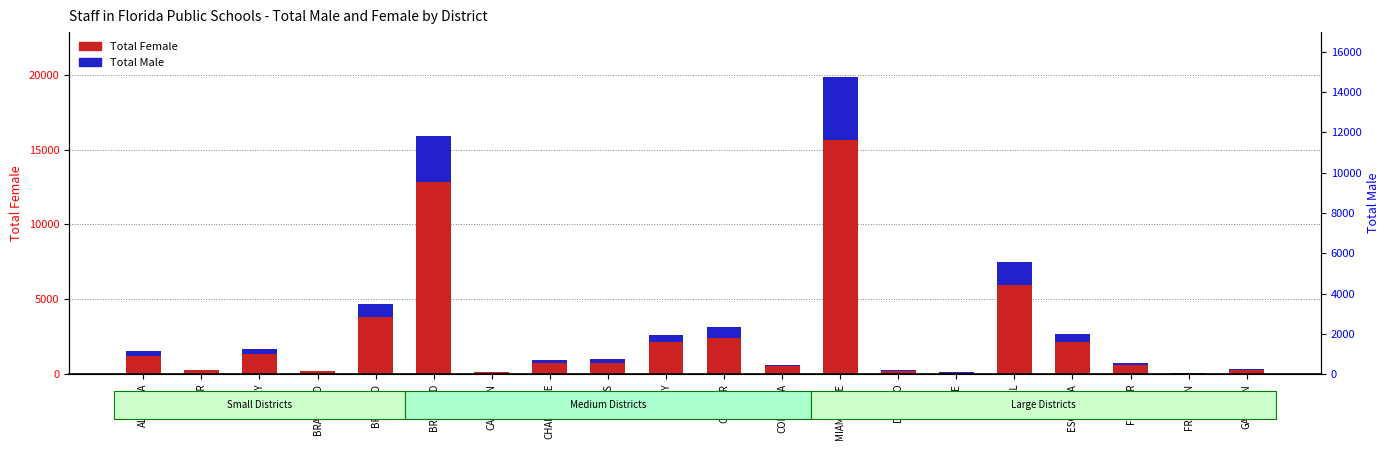

What is the value of the Total Female bar at the 10th from the left?

2179